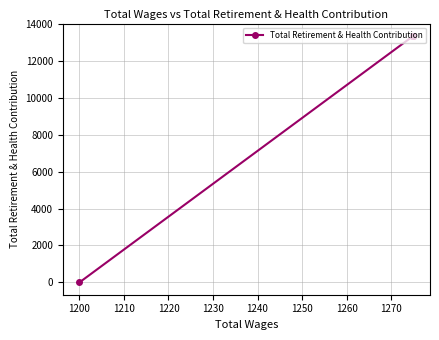

What is the greatest value displayed?

13359